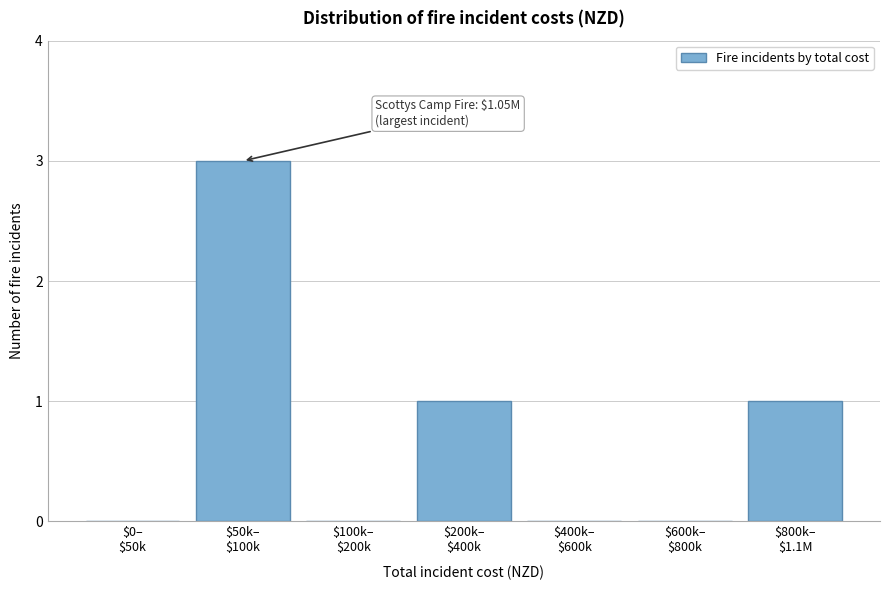

What is the maximum value shown in the chart?

3